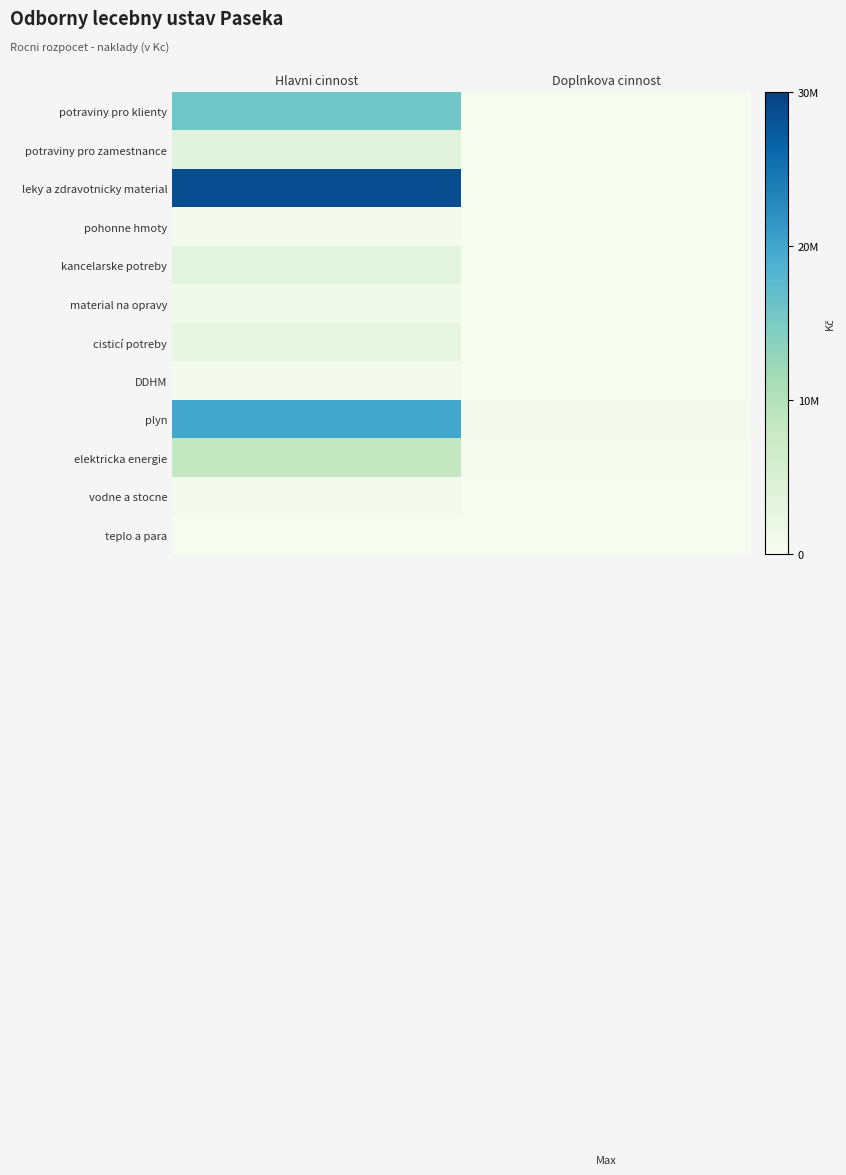

Rank the series by their maximum value, from highest to lowest.

leky a zdravotnicky material, plyn, potraviny pro klienty, elektricka energie, potraviny pro zamestnance, kancelarske potreby, cisticí potreby, material na opravy, pohonne hmoty, vodne a stocne, DDHM, teplo a para